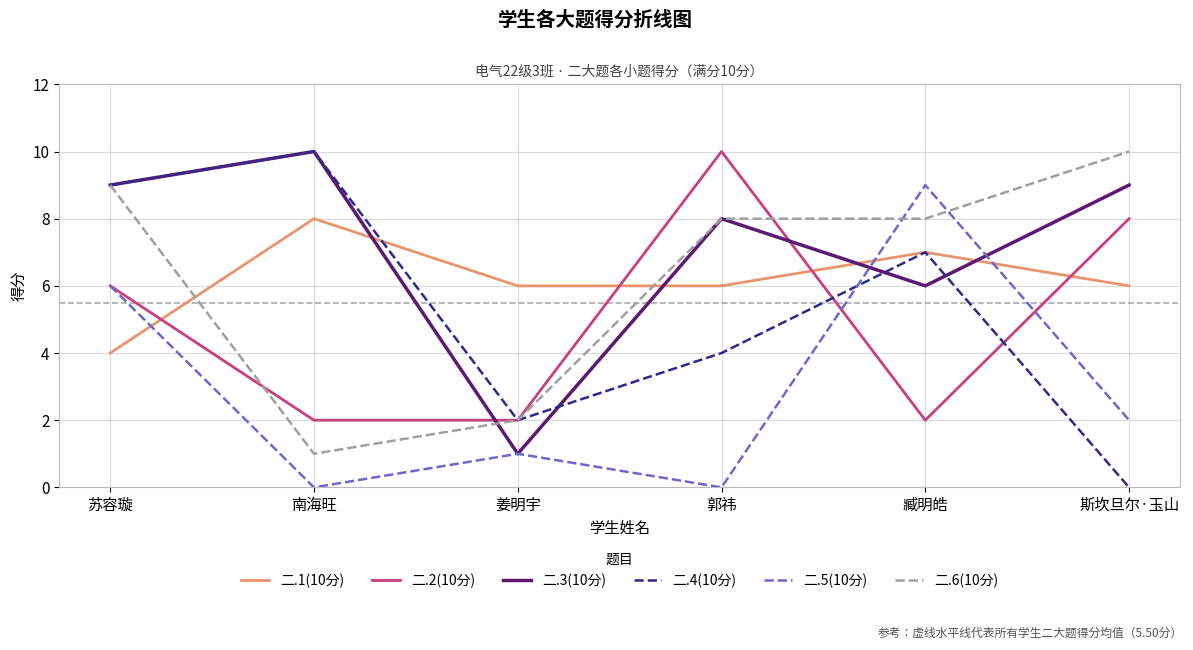

Which series has the widest spread of values?

二.4(10分)